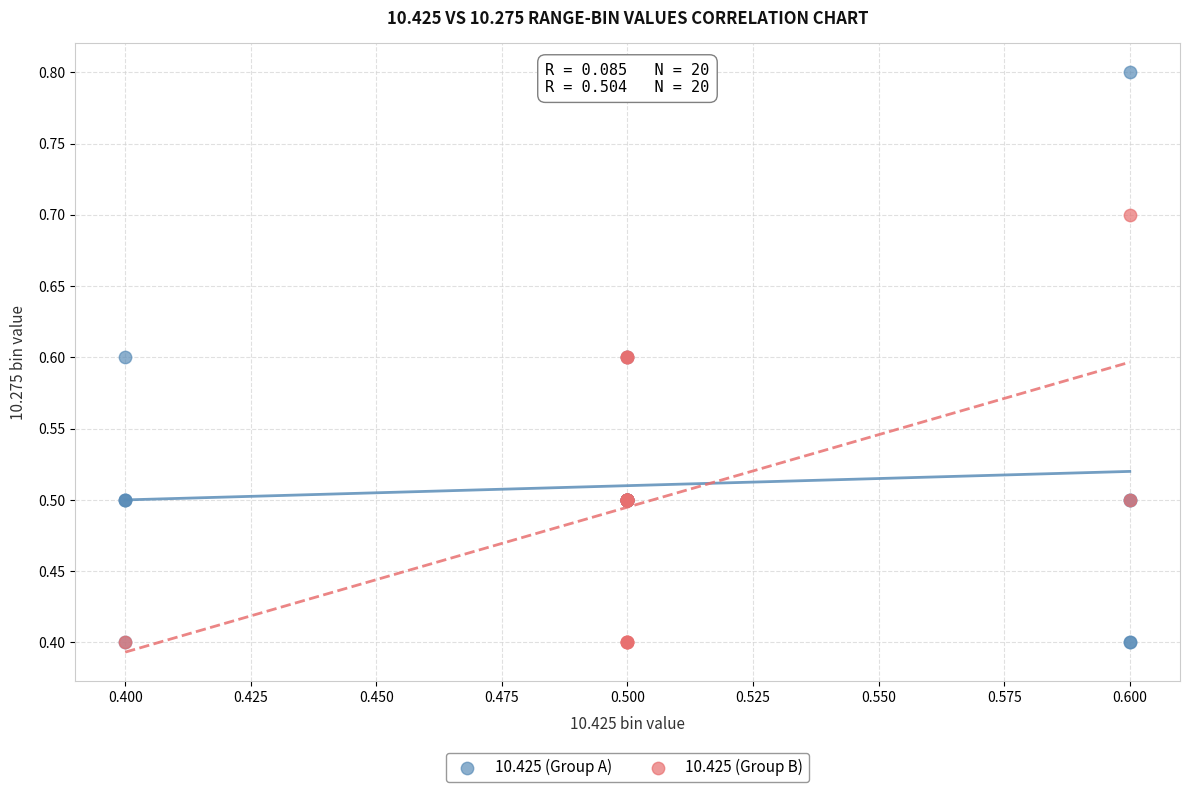

Which series reaches the maximum Y coordinate?

10.425 (Group A)